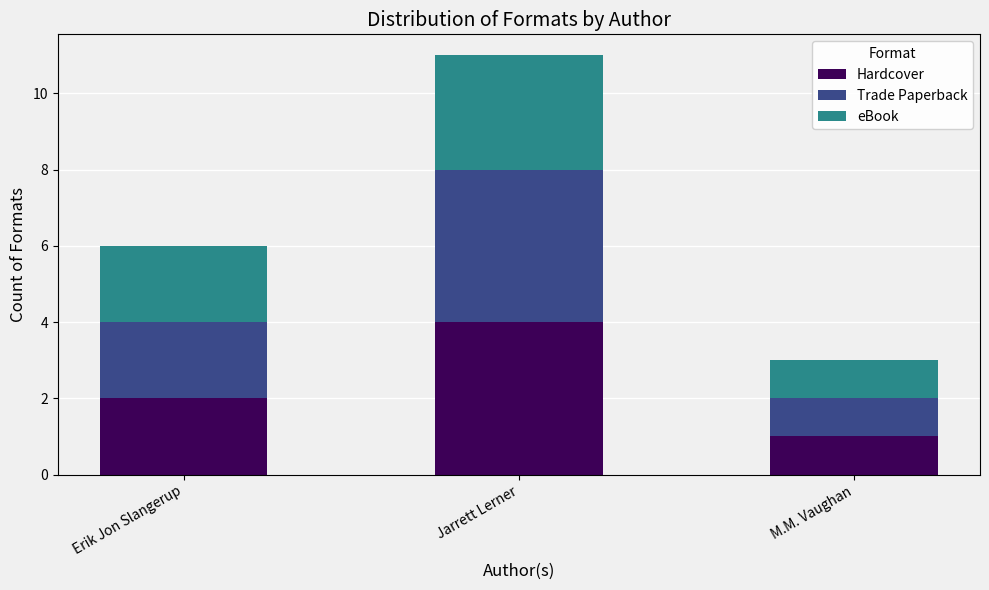

How many distinct data groups are displayed?

3